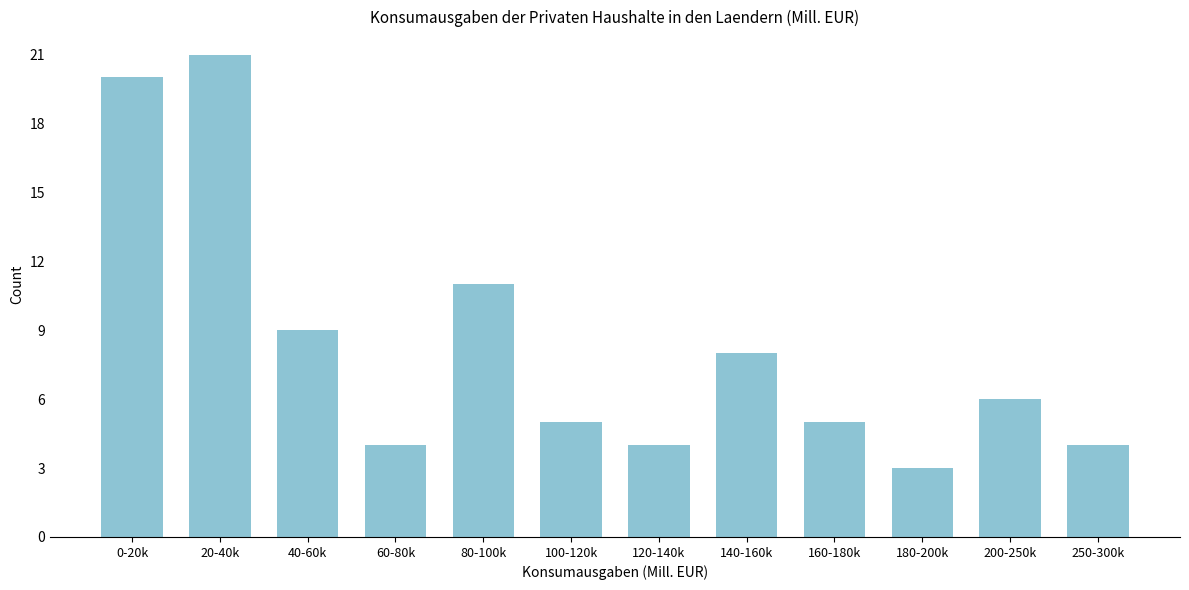

Reading left to right, extract all data points from this chart.

20	21	9	4	11	5	4	8	5	3	6	4